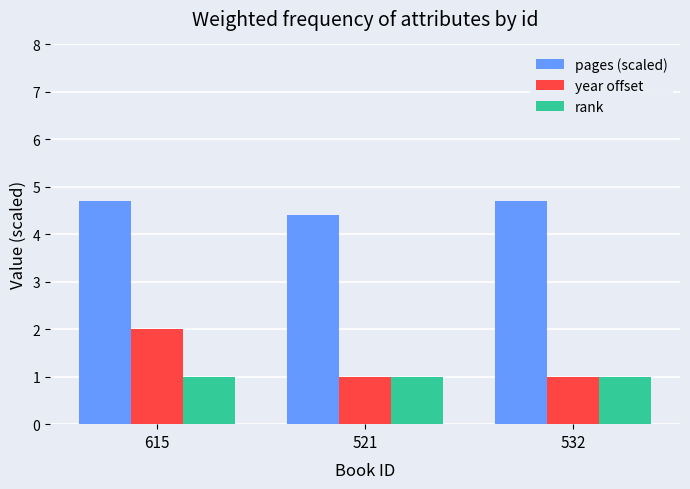

List the series in order of their peak value, highest first.

pages (scaled), year offset, rank